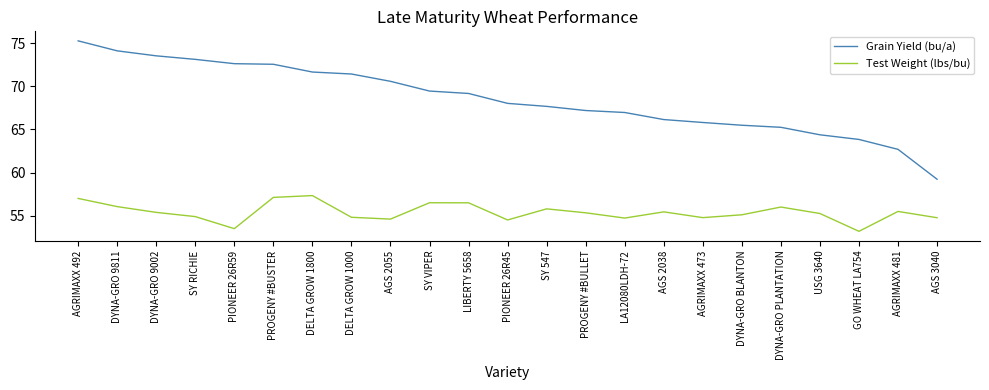

What is the difference between the Grain Yield (bu/a) values at DELTA GROW 1800 and PIONEER 26R45?

3.6